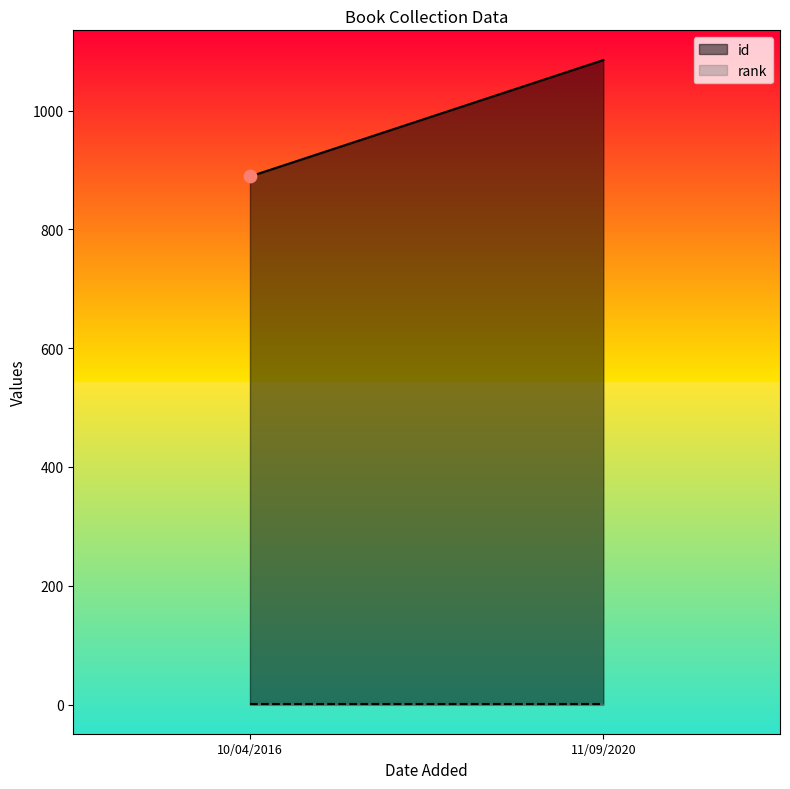

Which series has the widest spread of Y values?

id